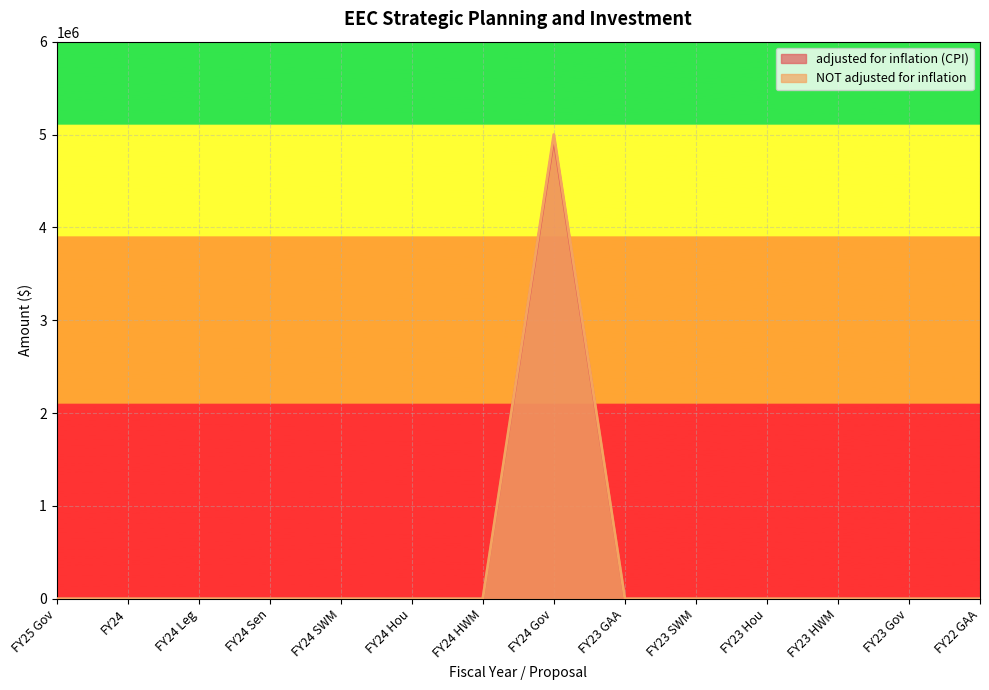

Is it true that adjusted for inflation (CPI) equals -1998261 at FY23 SWM?

False